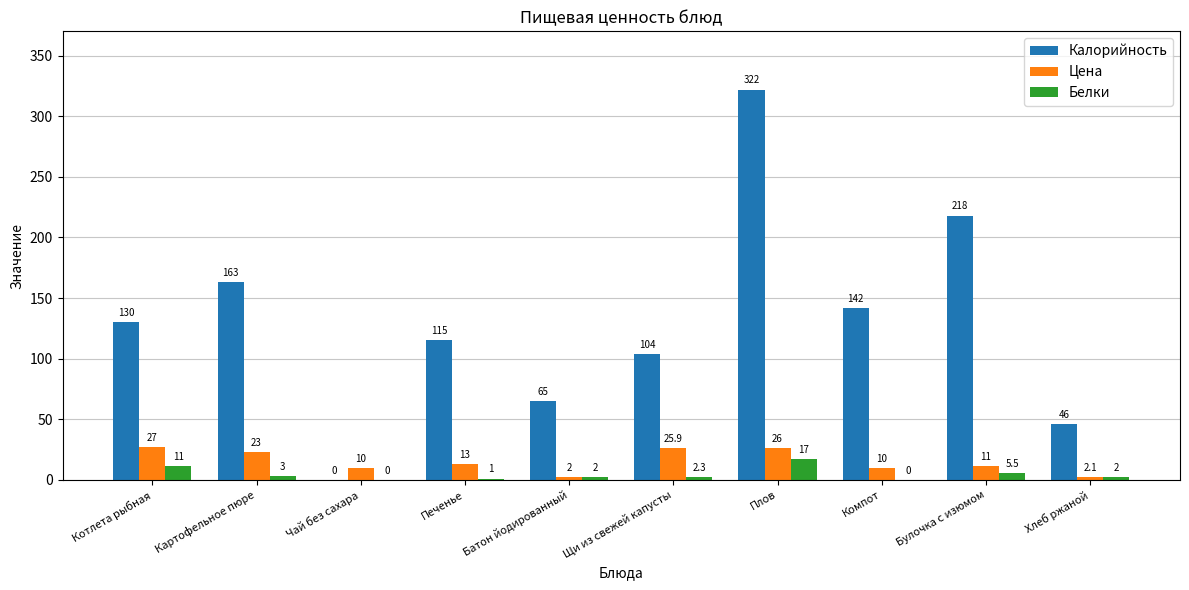

How many series are shown in this chart?

3